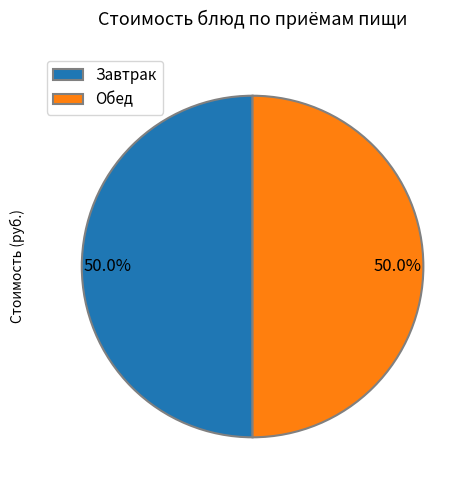

How much of the chart is everything except Обед?

50.0%